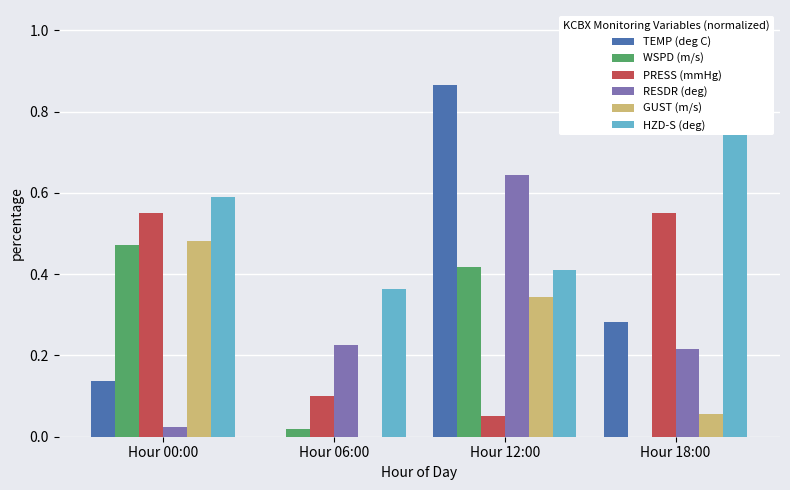

Which label corresponds to the largest value in the chart?

Hour 18:00